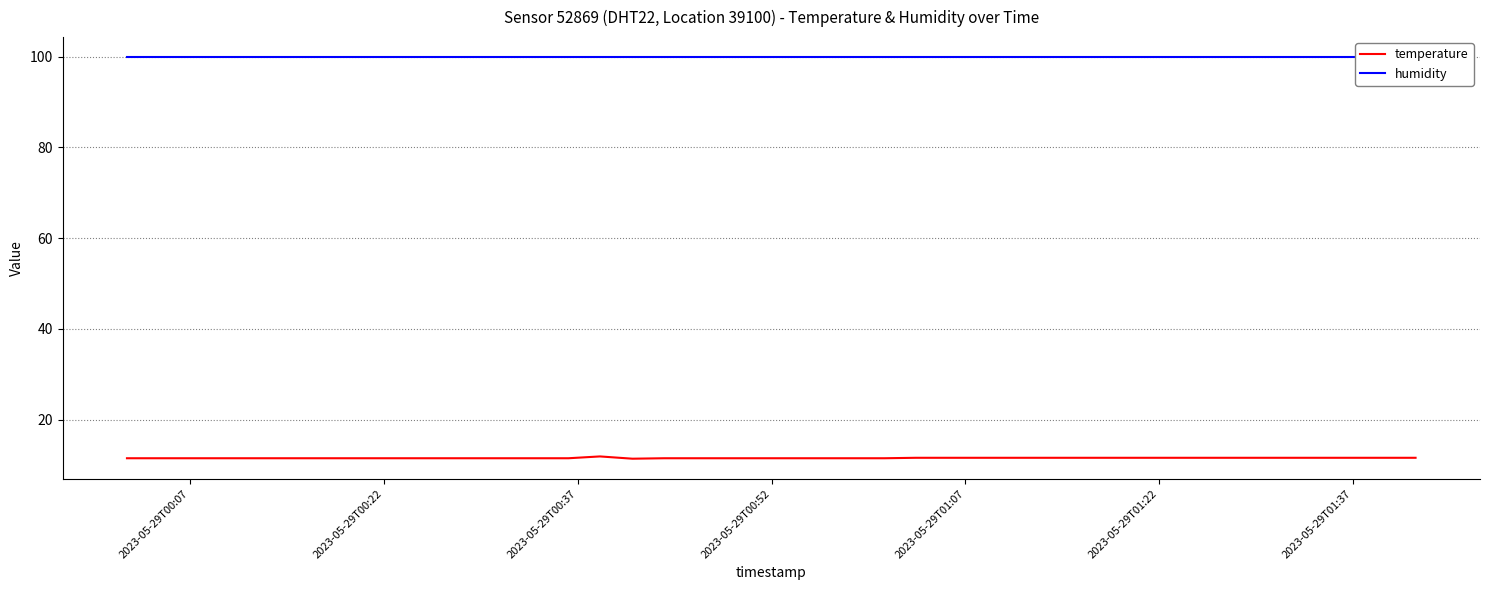

What is the lowest value of the temperature series?

11.4